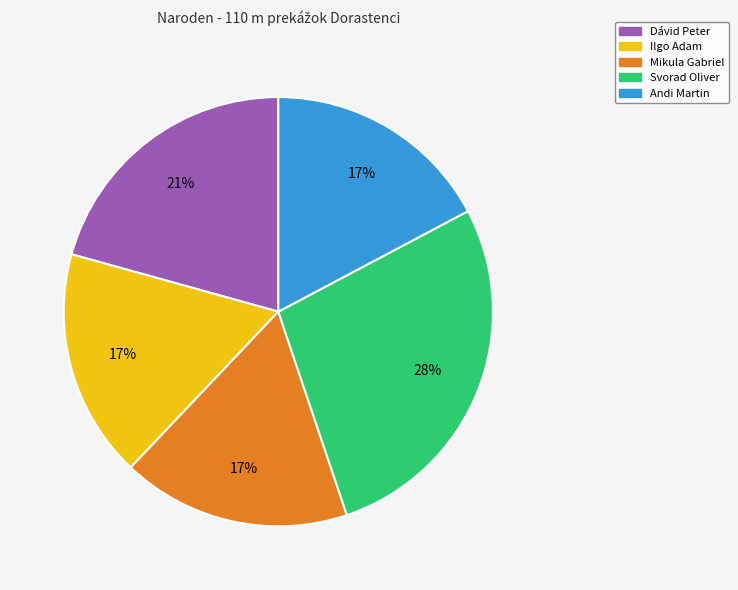

Which slice is the largest?

Svorad Oliver